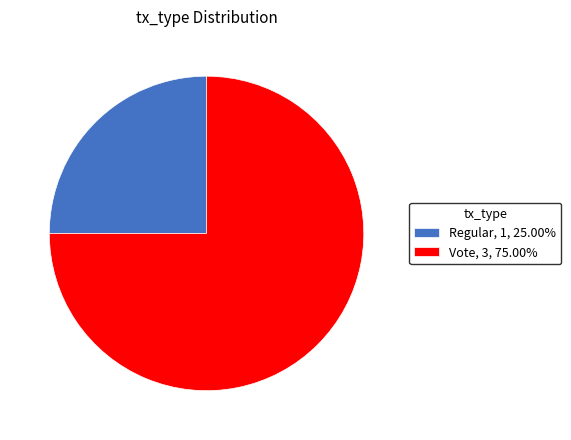

True or false: Regular accounts for 32% of the total.

False